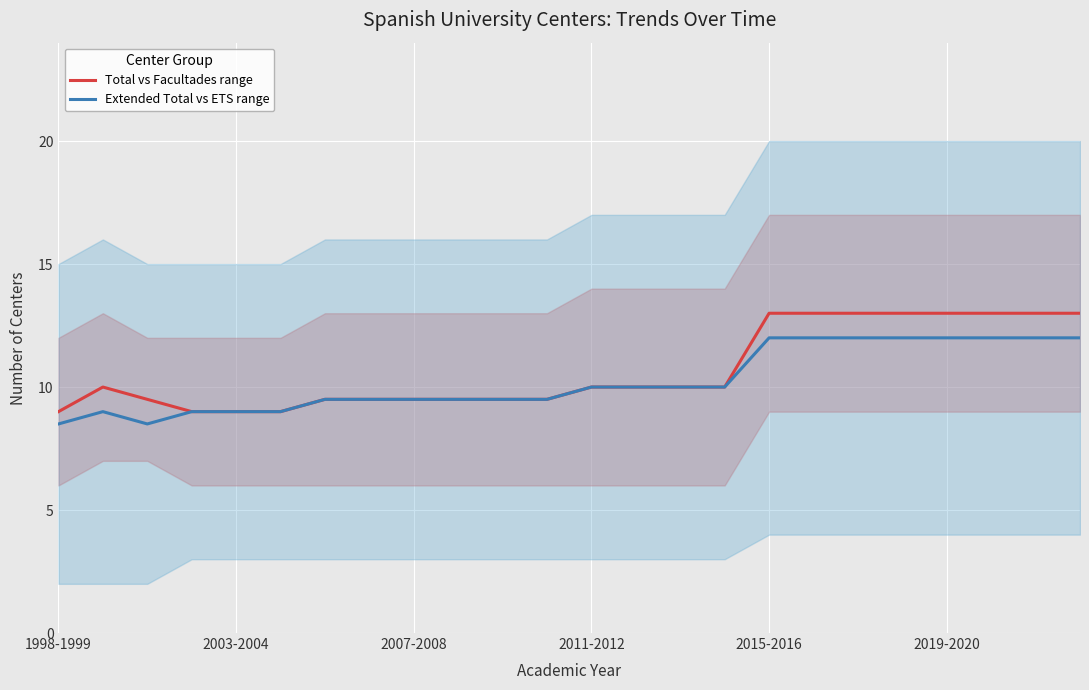

List the series in order of their peak value, lowest first.

Extended Total vs ETS range, Total vs Facultades range